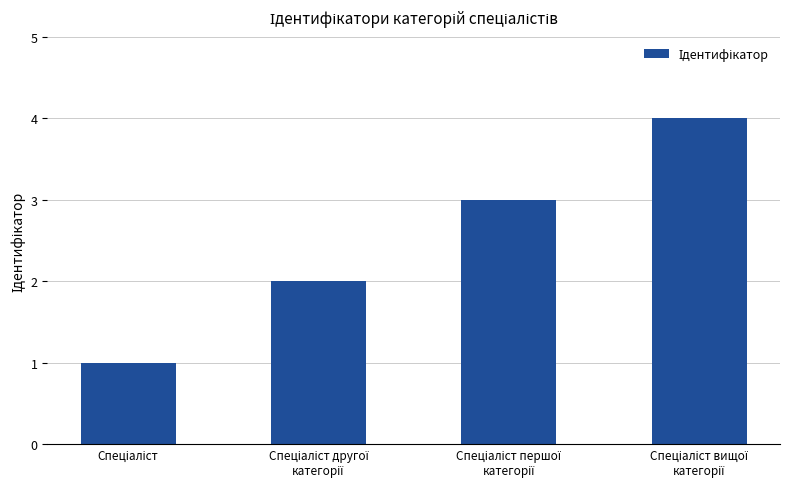

How many categories are shown in the chart?

4